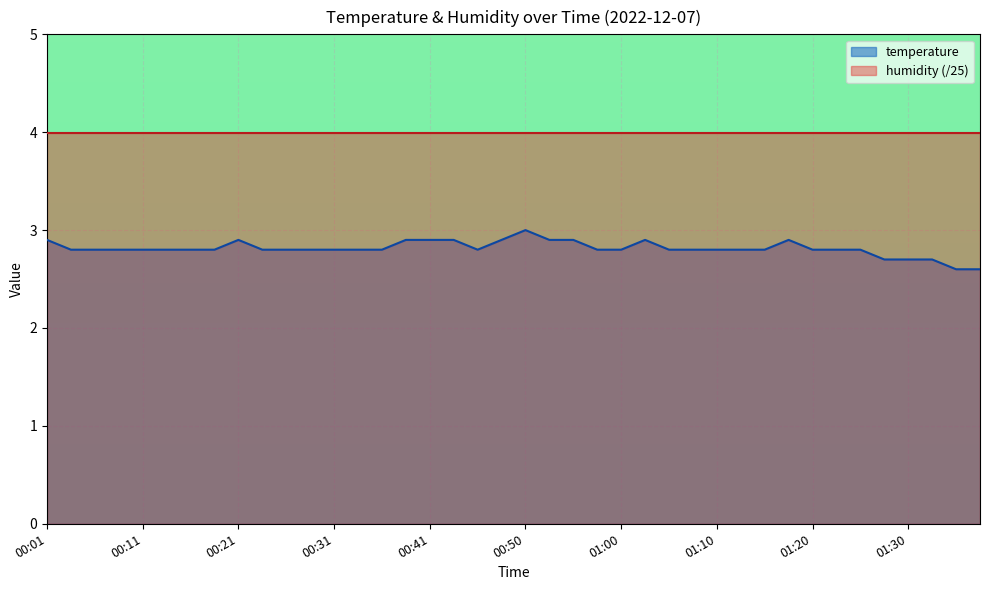

What is the label of the 40th point from the left?

01:37